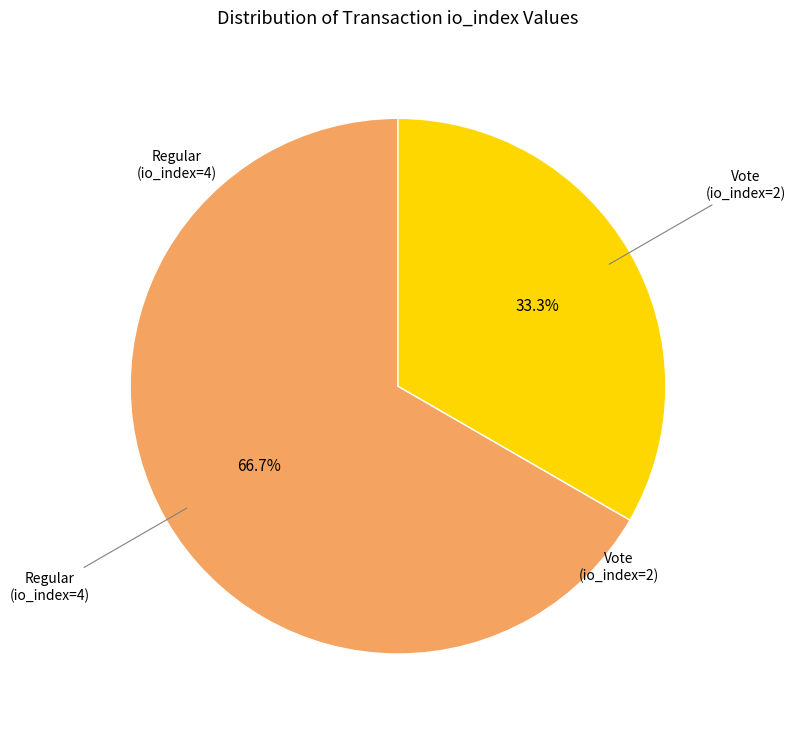

Does any single category account for the majority?

Yes